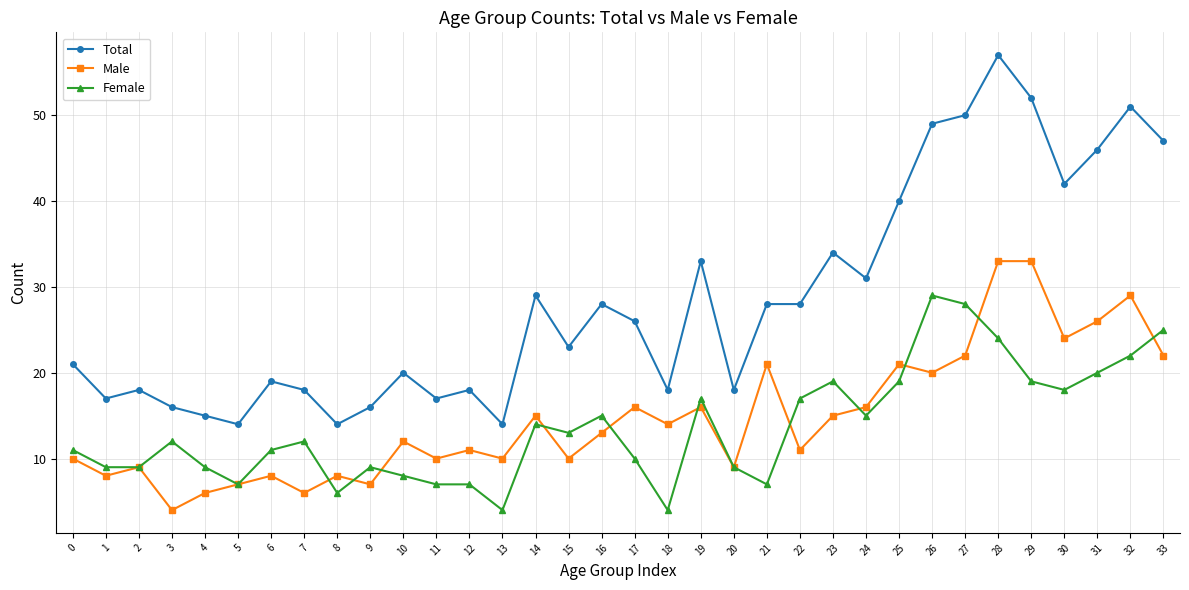

True or false: Total and Male cross at least once.

False